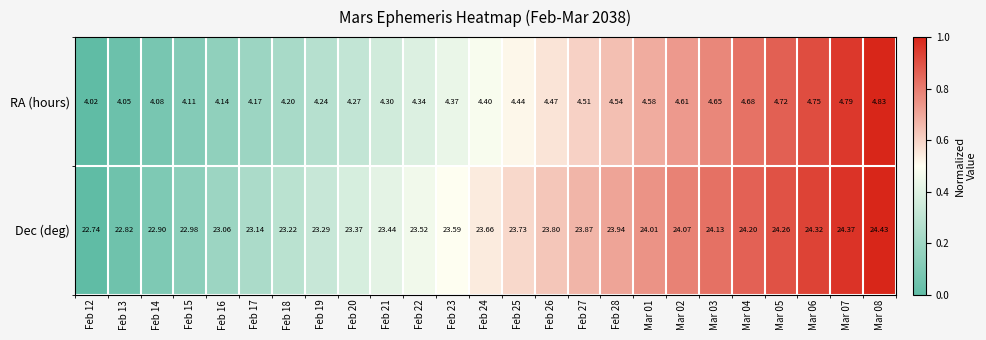

Which series has the largest total across all categories?

Dec (deg)